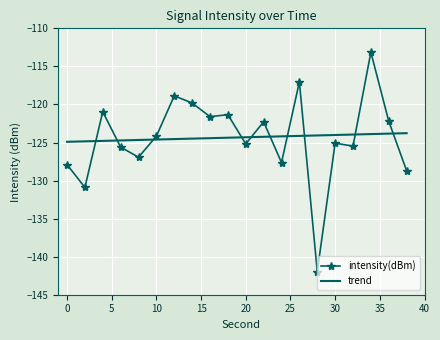

What is the greatest value displayed?

-113.1